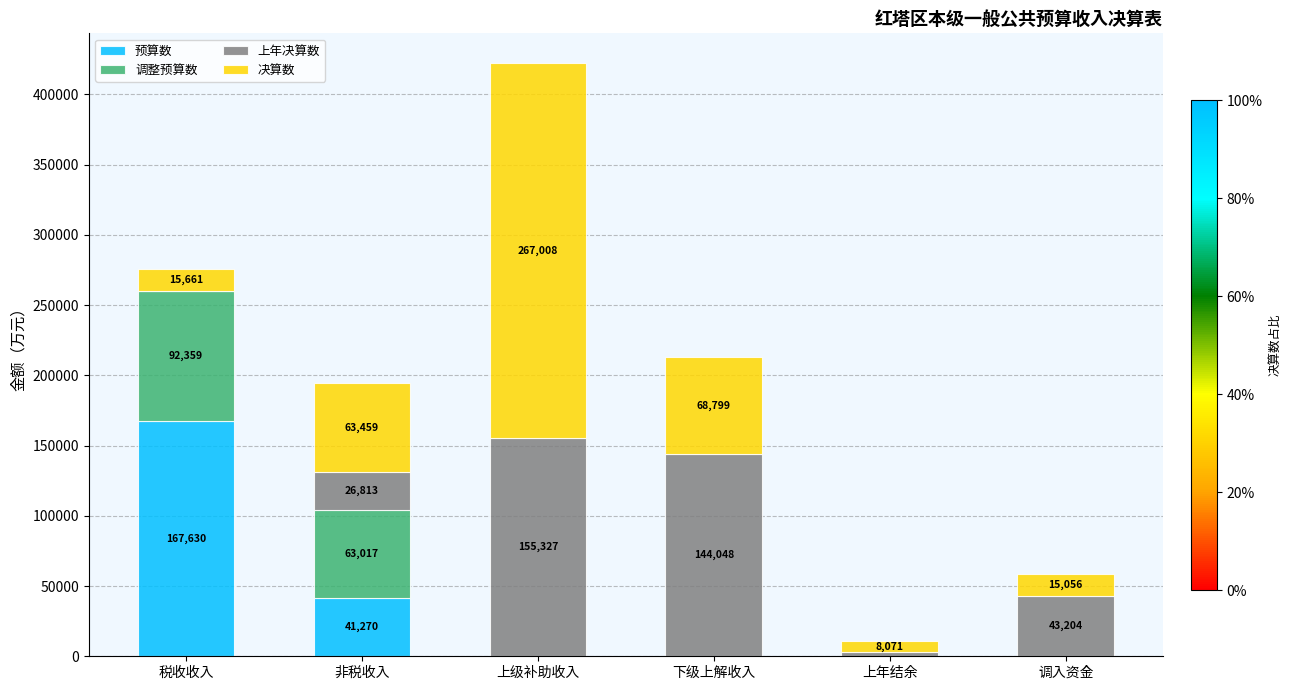

At which category is the sum across all series the highest?

上级补助收入